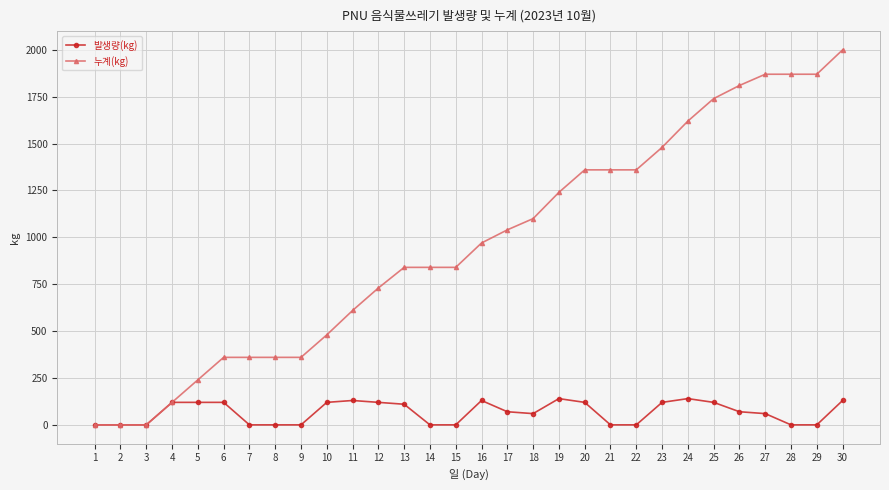

At how many categories does at least one series exceed 1549?

7